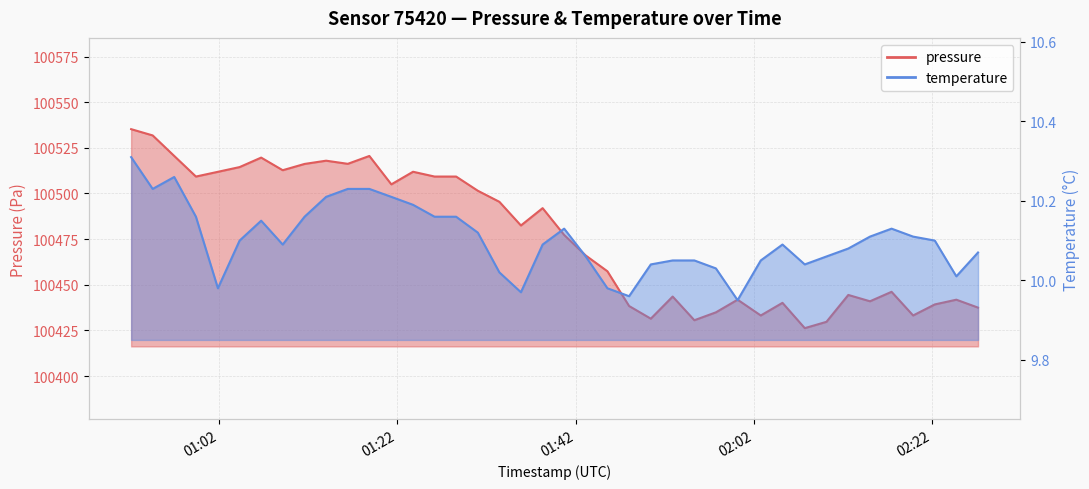

What are all the series names shown in the legend?

pressure, temperature